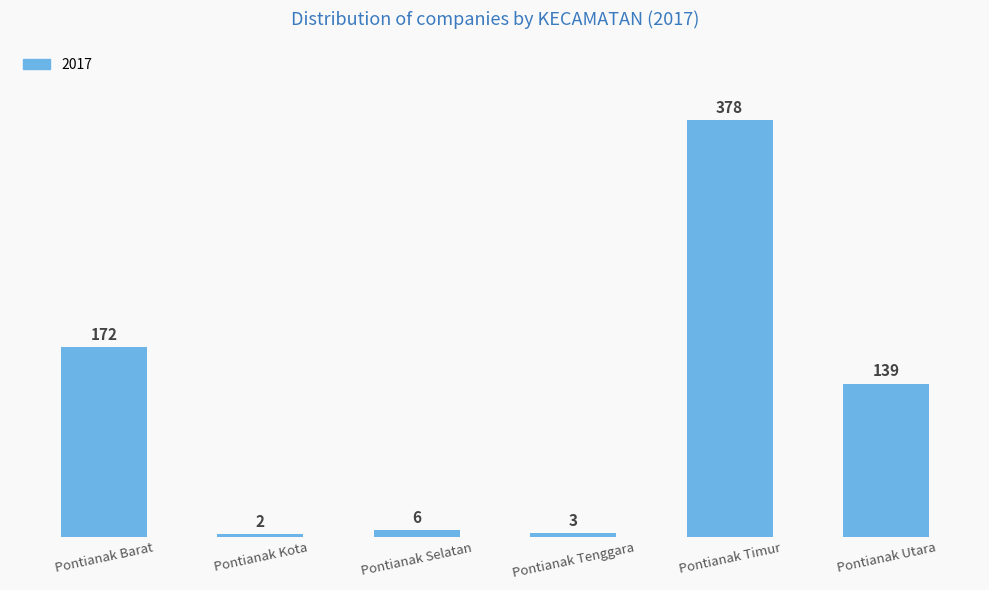

The value at Pontianak Barat is 172. True or false?

True